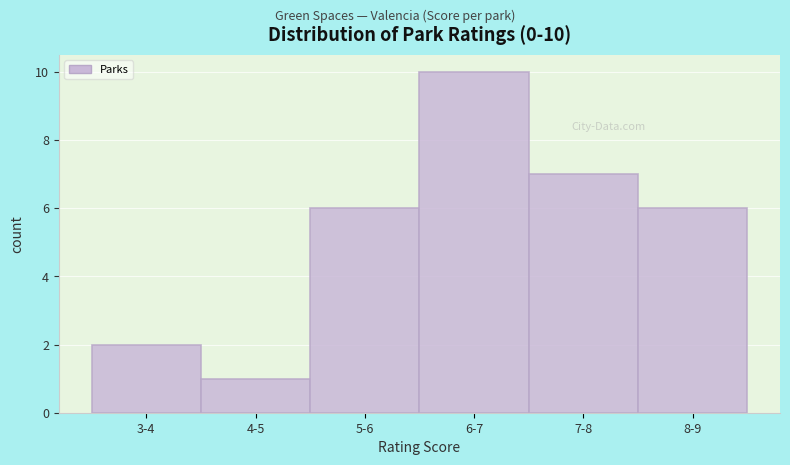

Reading left to right, list all the values displayed in this chart.

2	1	6	10	7	6